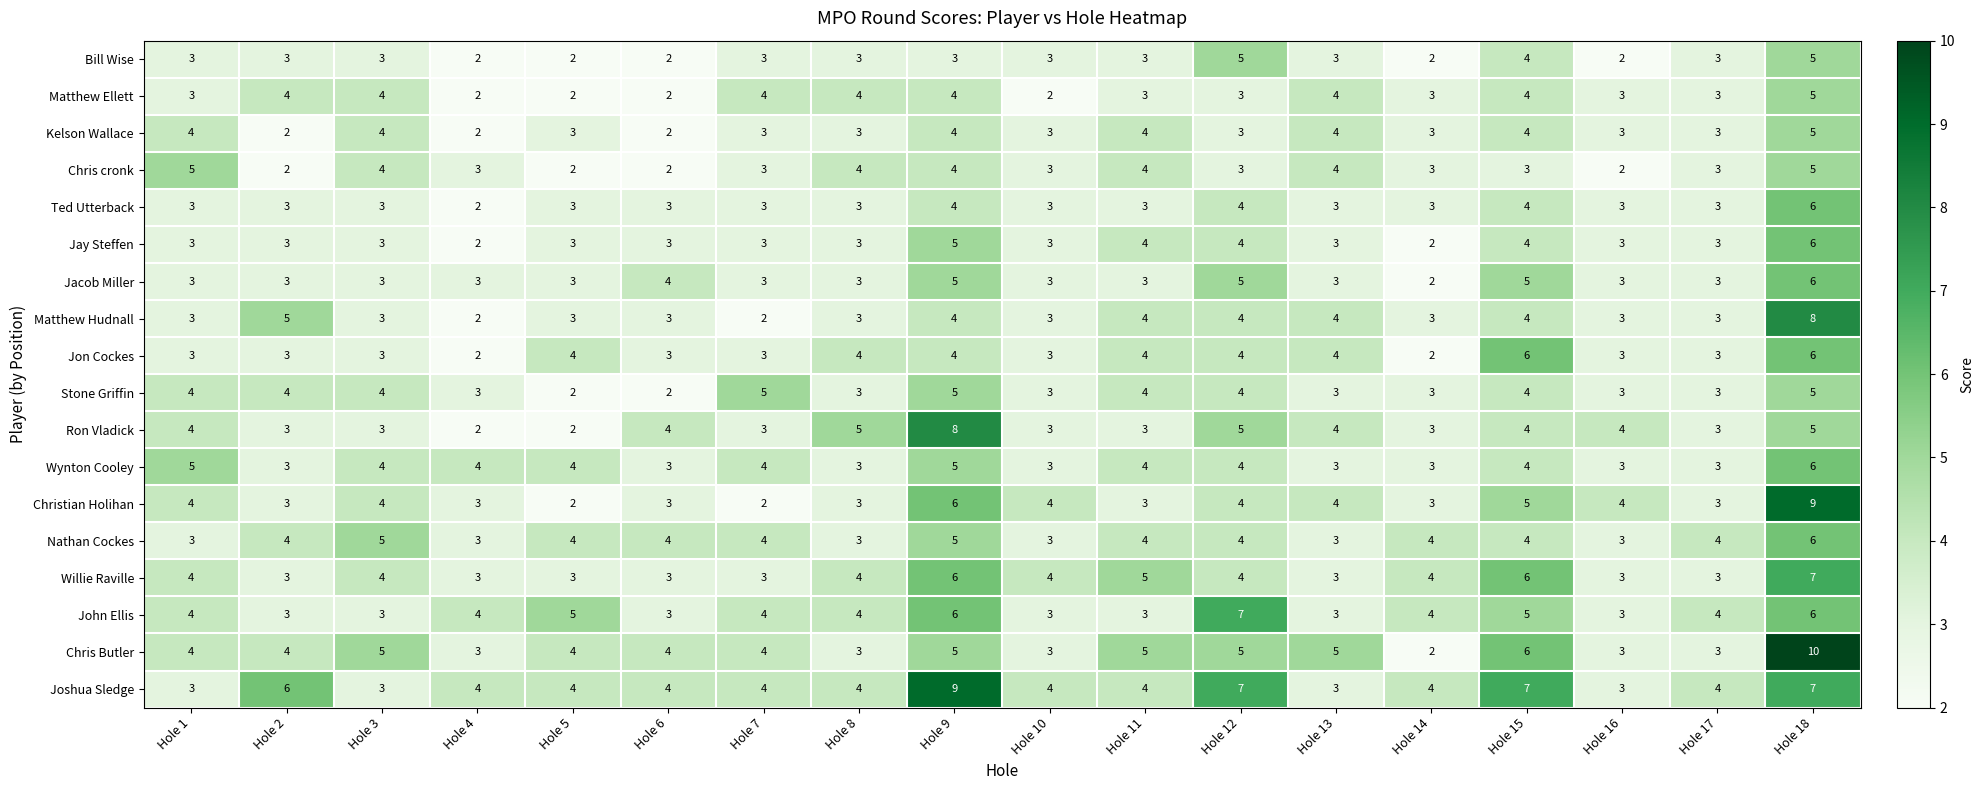

At which category is the sum across all series the highest?

Hole 18